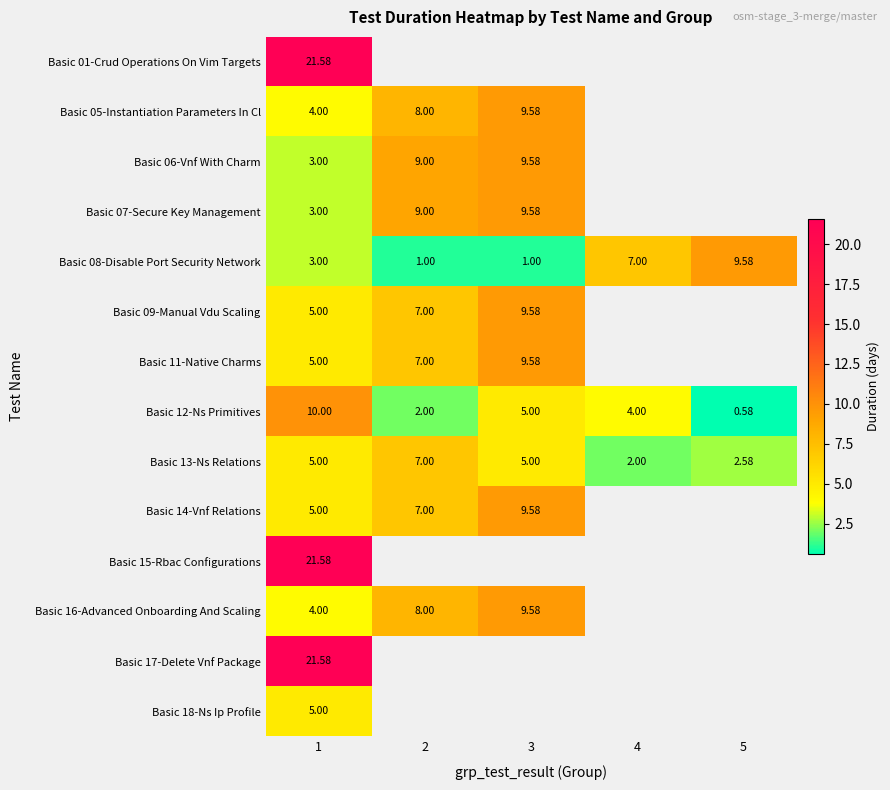

Is it true that Basic 11-Native Charms equals 9.6 at 3?

True